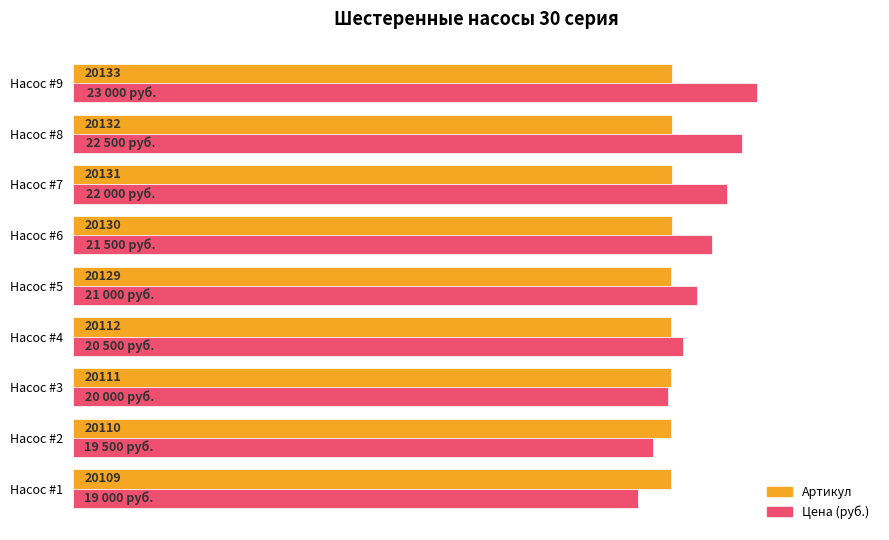

Rank the series at Насос #1 from highest to lowest value.

Артикул, Цена (руб.)